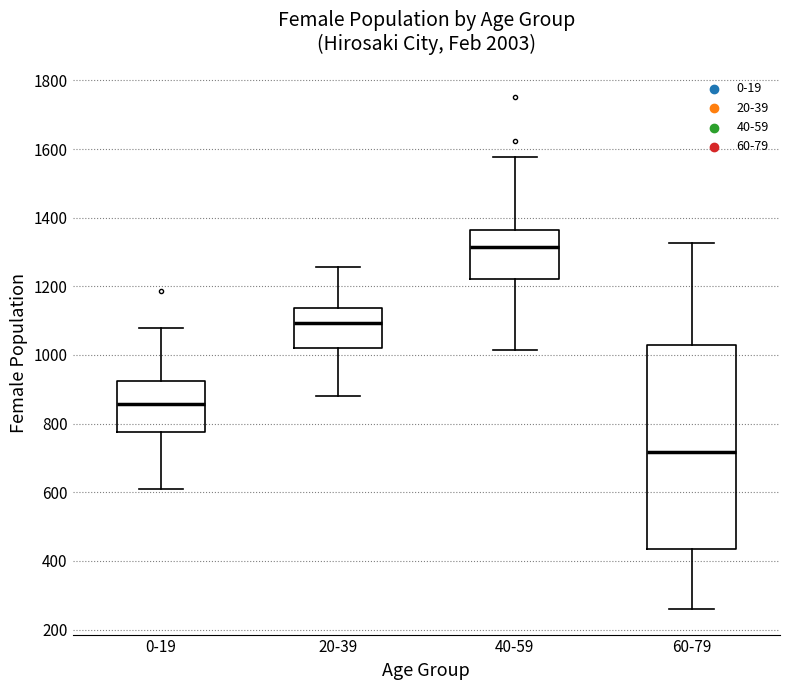

Where does the median line of the box for 60-79 sit on the y-axis? The values are not printed on the chart, so give them approximately, as read against the axis.

720